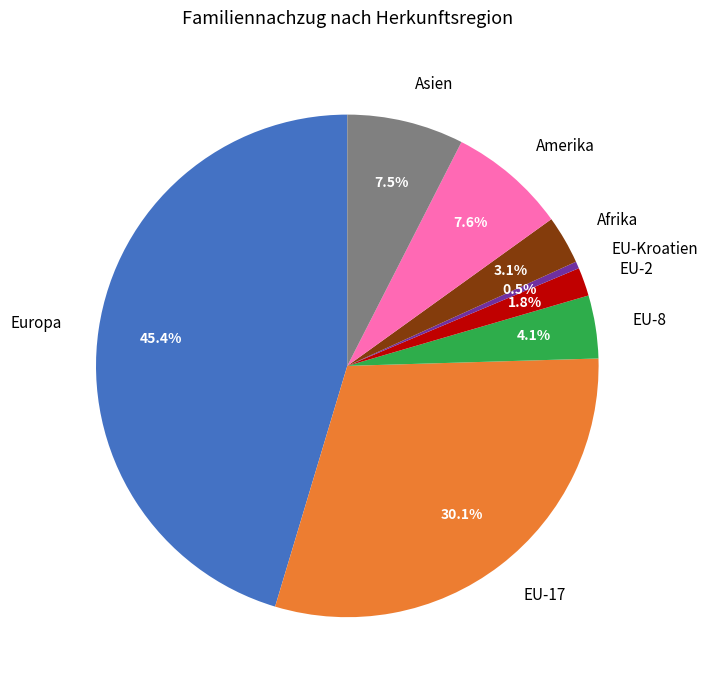

Which has a higher value, Afrika or EU-2?

Afrika